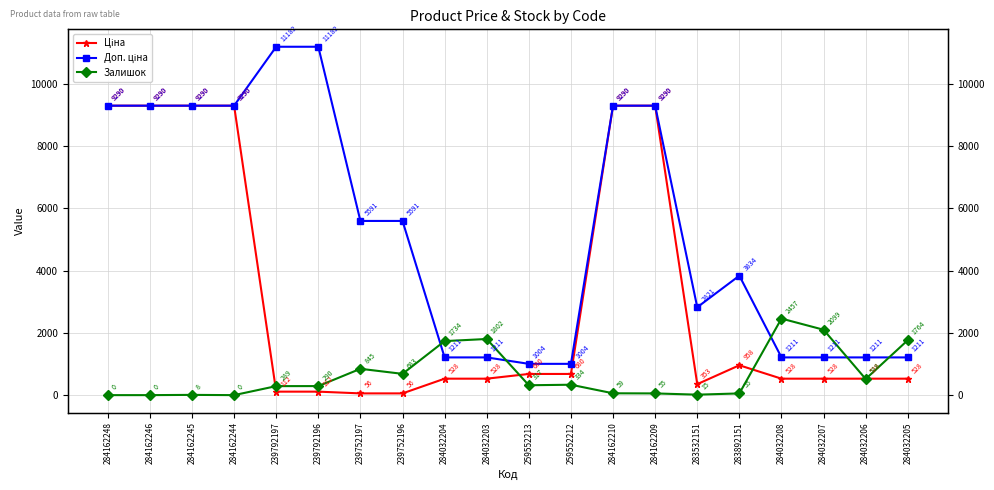

What are all the series names shown in the legend?

Ціна, Доп. ціна, Залишок